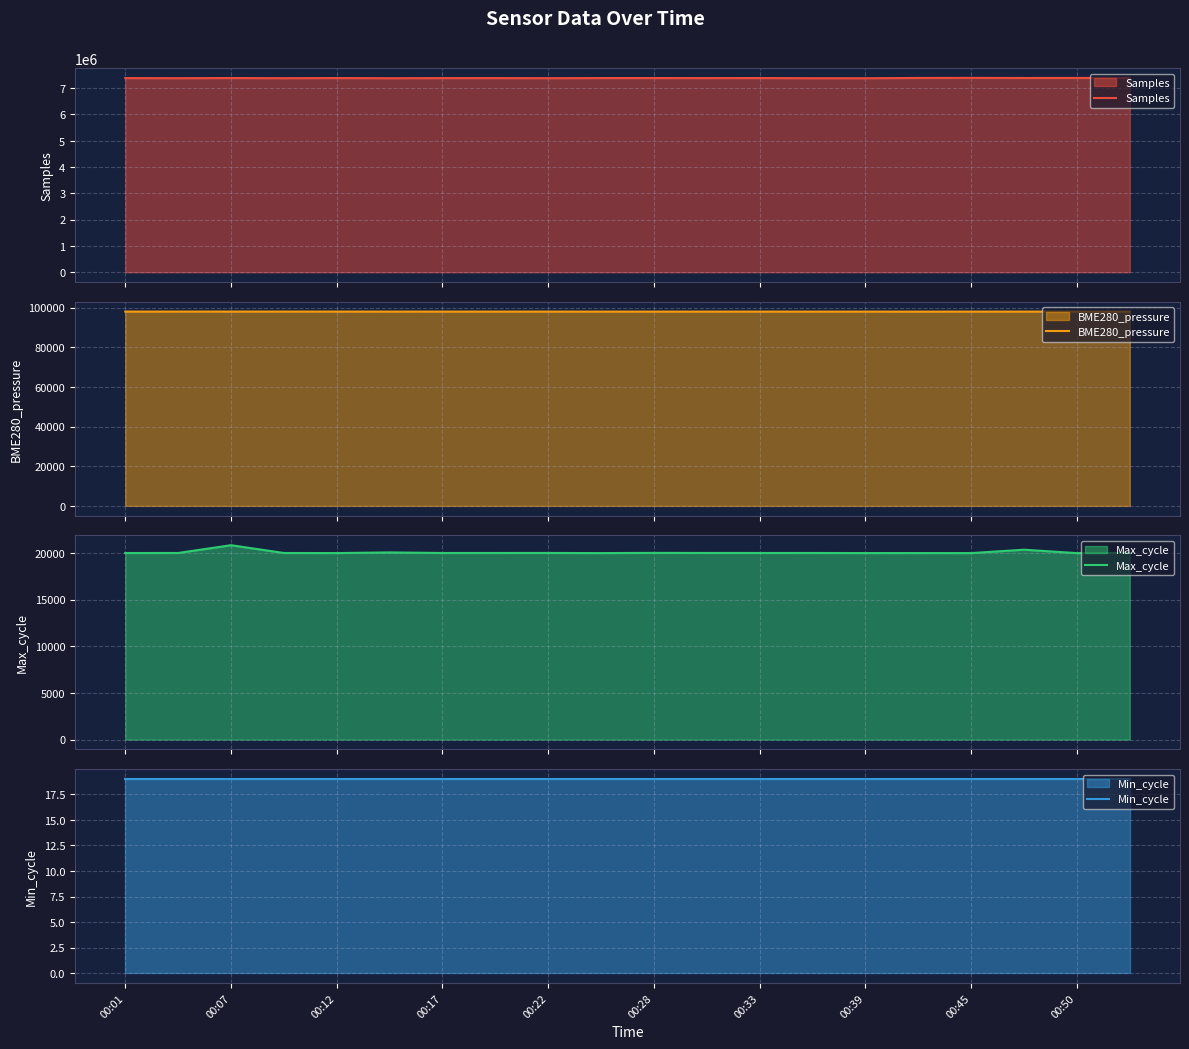

True or false: BME280_pressure and Max_cycle intersect in this chart.

False